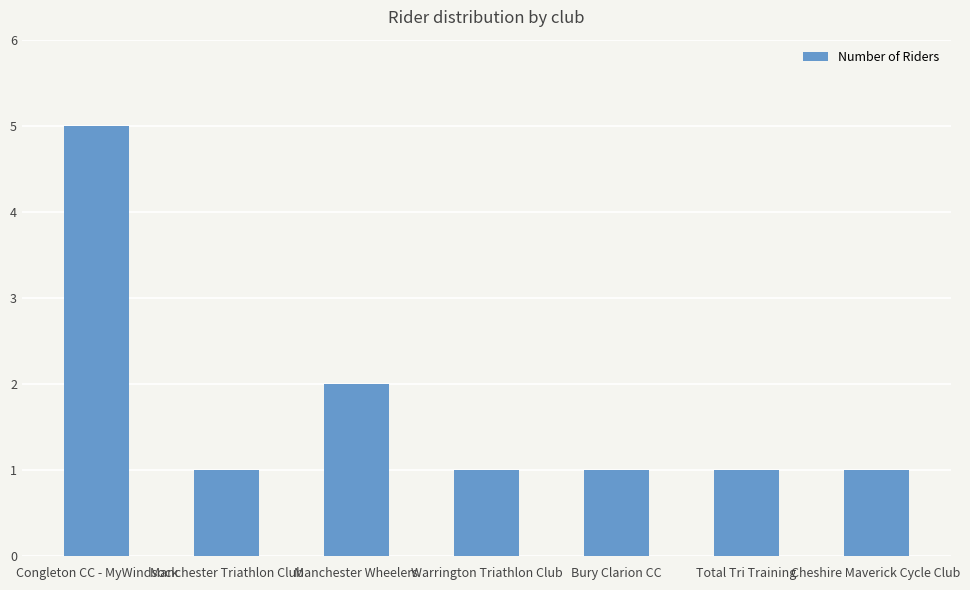

What position from the left is Total Tri Training?

6